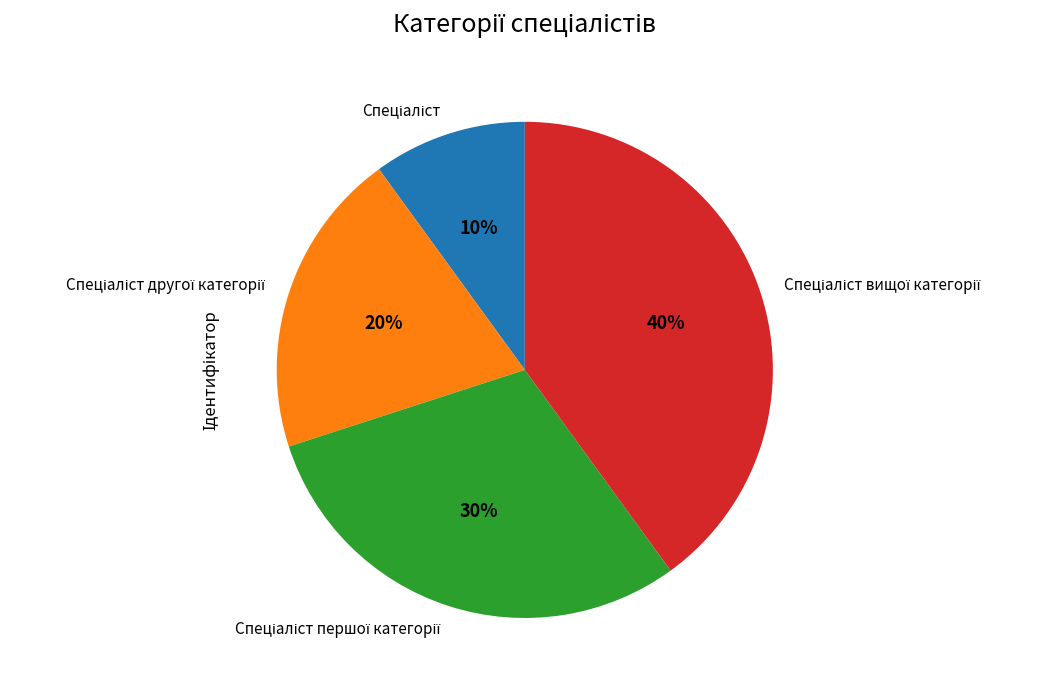

Is there any slice that represents more than half of the pie?

No